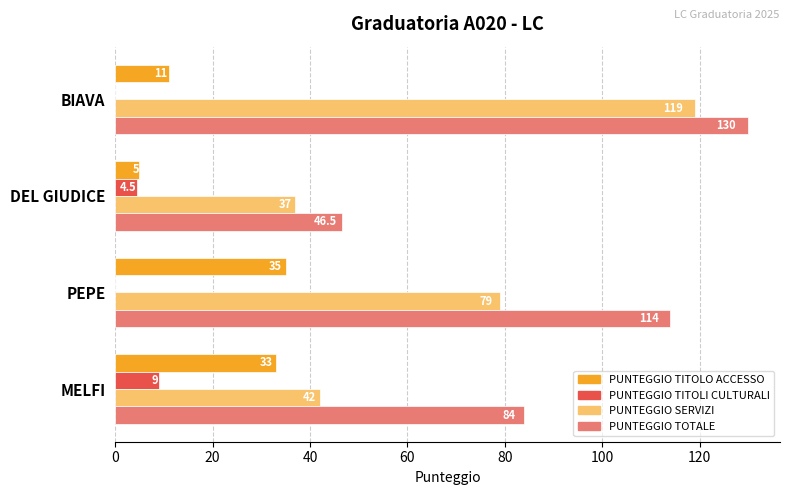

What is the maximum value for PUNTEGGIO TITOLO ACCESSO?

35.0